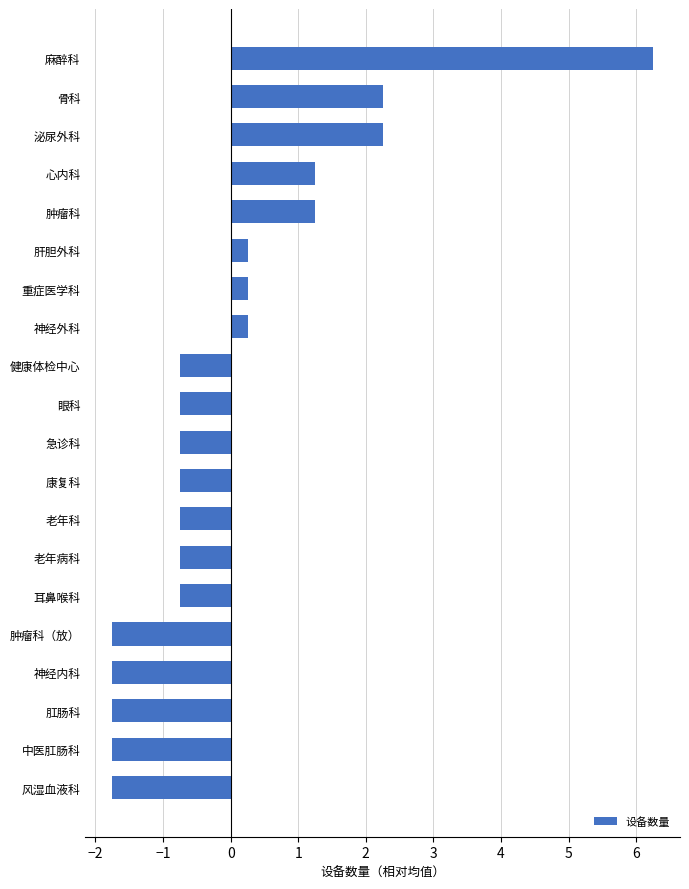

How many values are below zero?

12